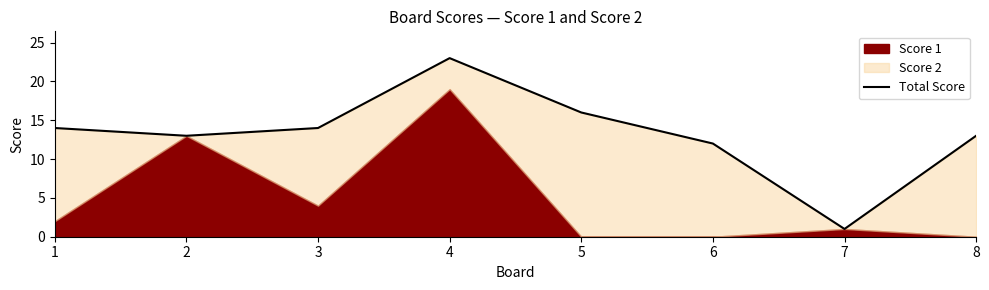

What is the difference between the maximum and minimum values?

22